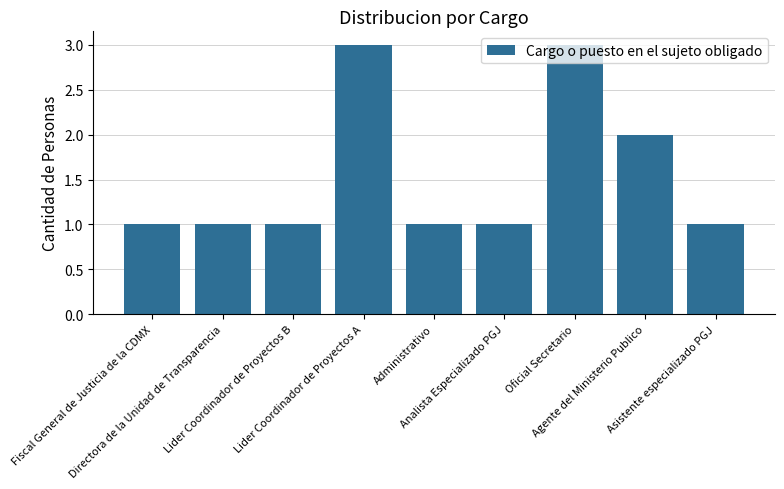

Reading left to right, what are all the values shown in this chart?

Fiscal General de Justicia de la CDMX=1	Directora de la Unidad de Transparencia=1	Lider Coordinador de Proyectos B=1	Lider Coordinador de Proyectos A=3	Administrativo=1	Analista Especializado PGJ=1	Oficial Secretario=3	Agente del Ministerio Publico=2	Asistente especializado PGJ=1